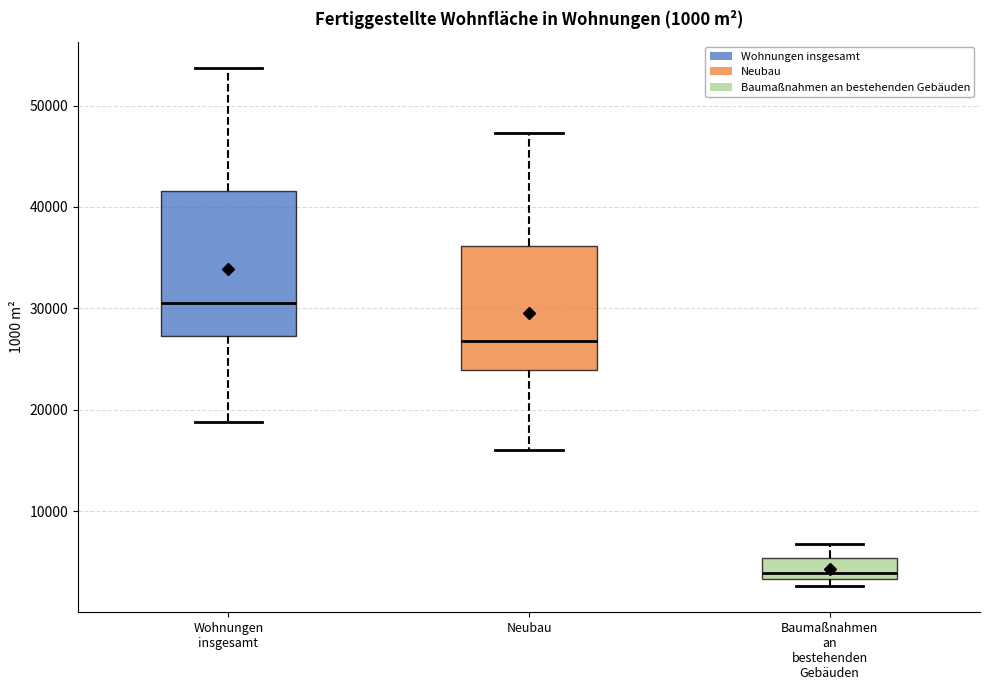

Which box's median line is the highest?

Wohnungen insgesamt